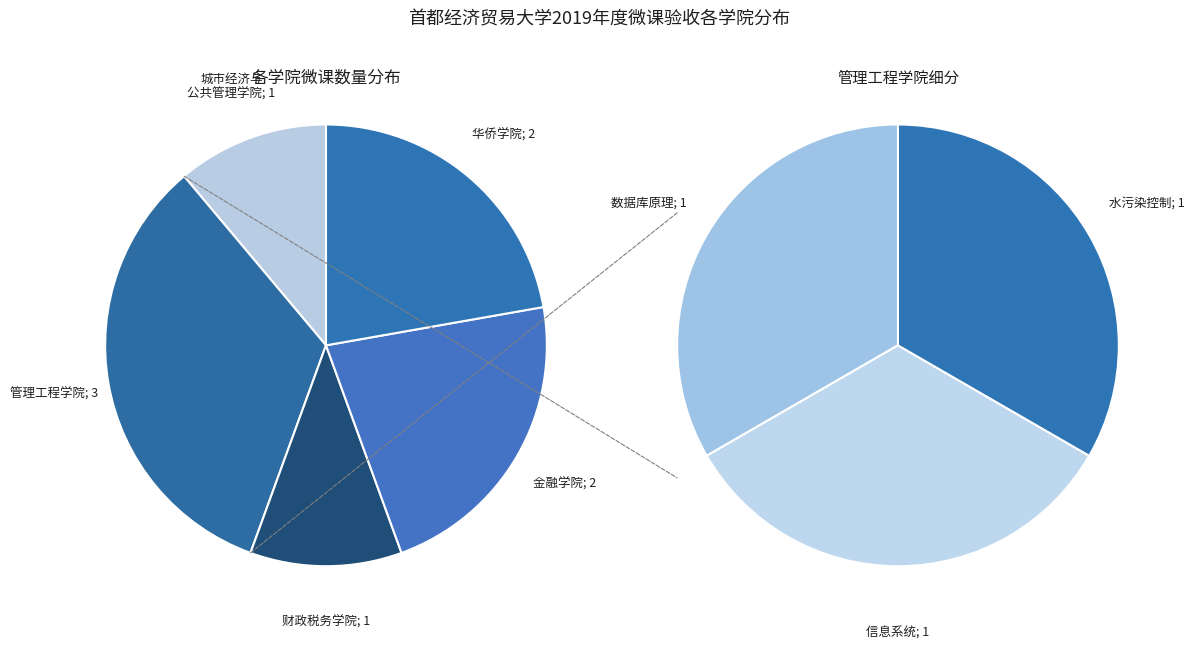

To the nearest percent, what portion does 管理工程学院 represent?

33%